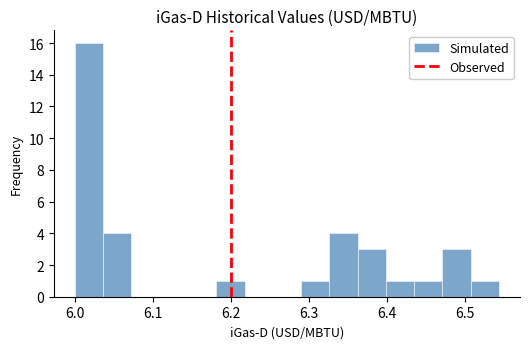

Around what value on the x-axis is the tallest bar? Give the approximate position of its centre, as read against the axis.

6.02